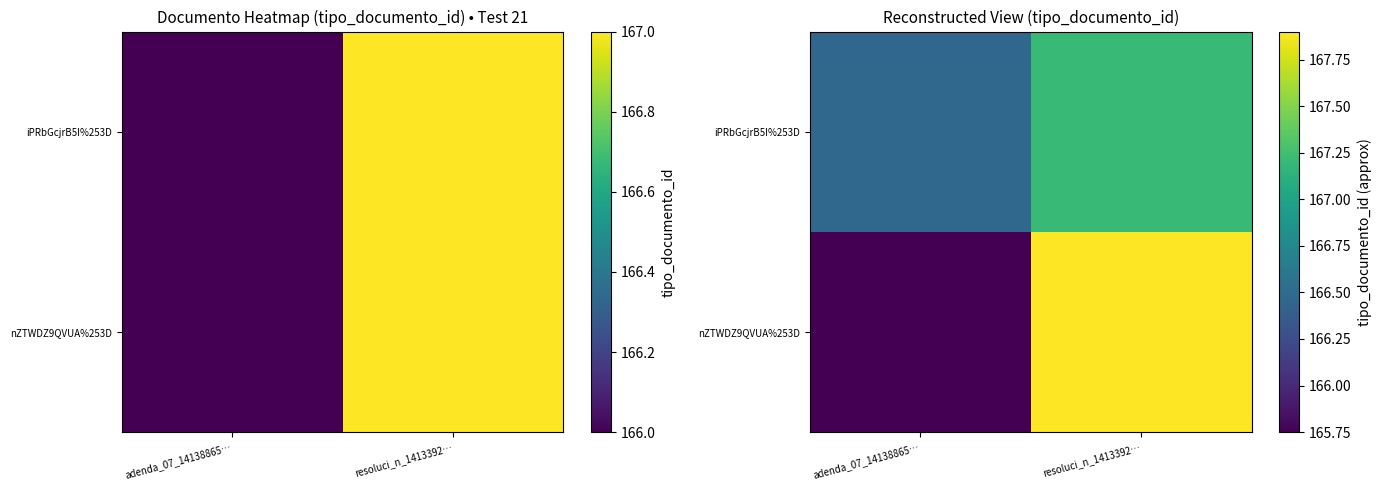

Which series changed the most between adenda_07_14138865… and resoluci_n_1413392…?

nZTWDZ9QVUA%253D